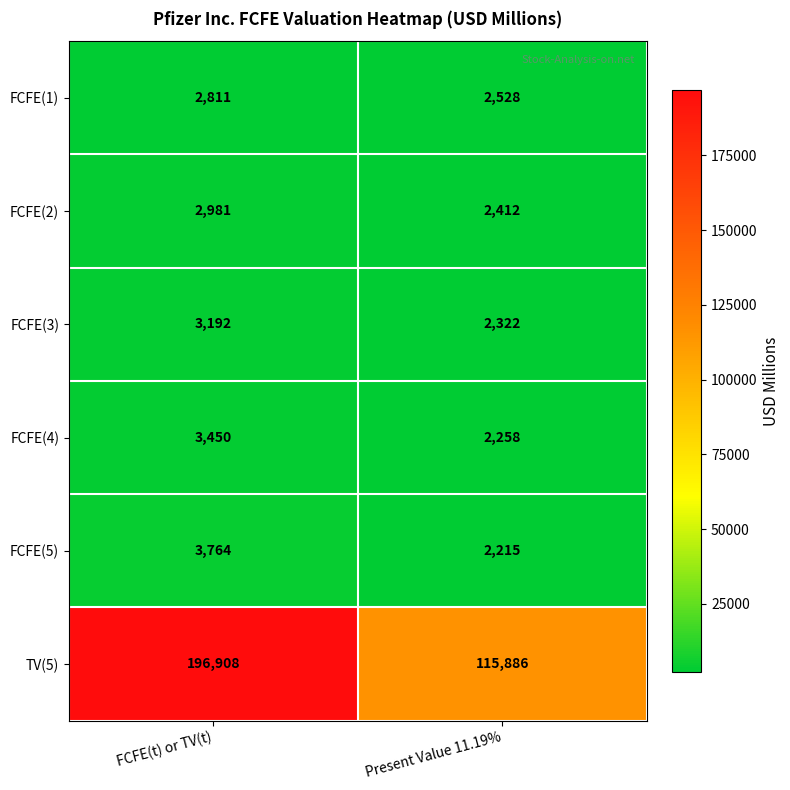

Count the number of data series in this chart.

6